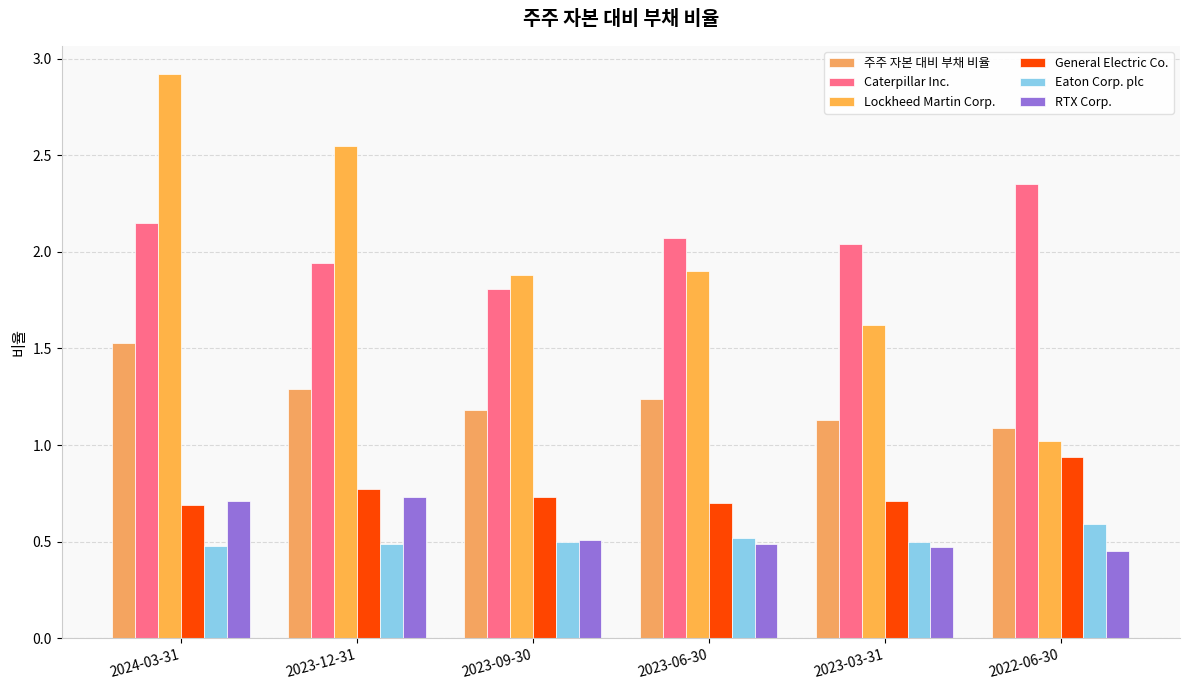

Where does the Caterpillar Inc. series first go above 2?

2024-03-31